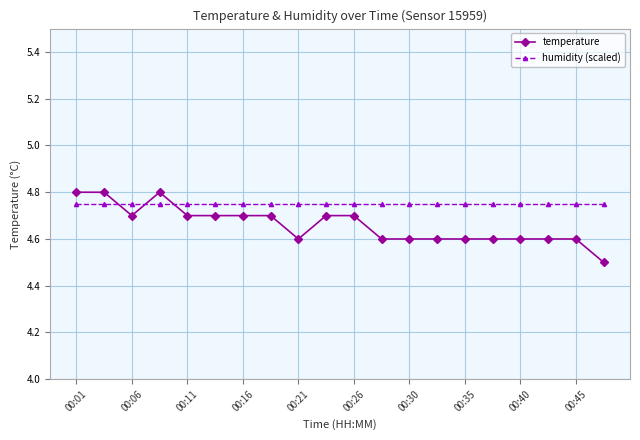

Which series has the widest spread of values?

temperature